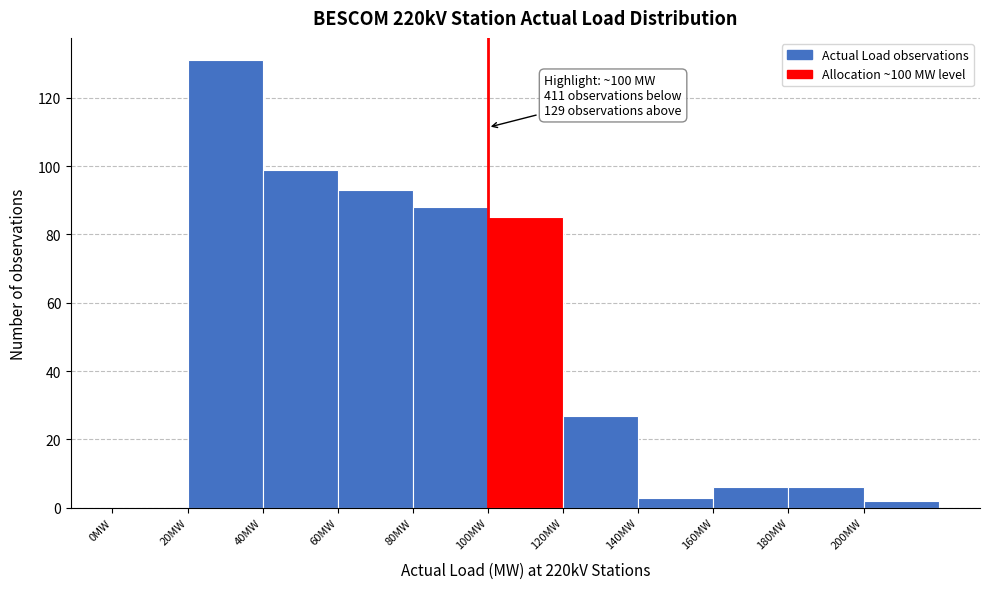

Which range on the x-axis has the tallest bar?

20 to 40